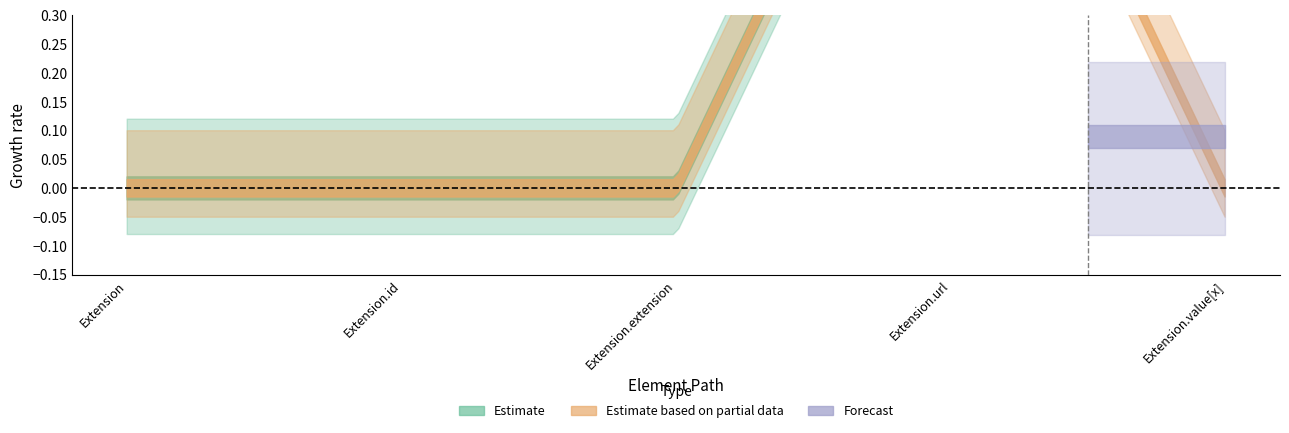

True or false: Min and Base Min intersect in this chart.

False